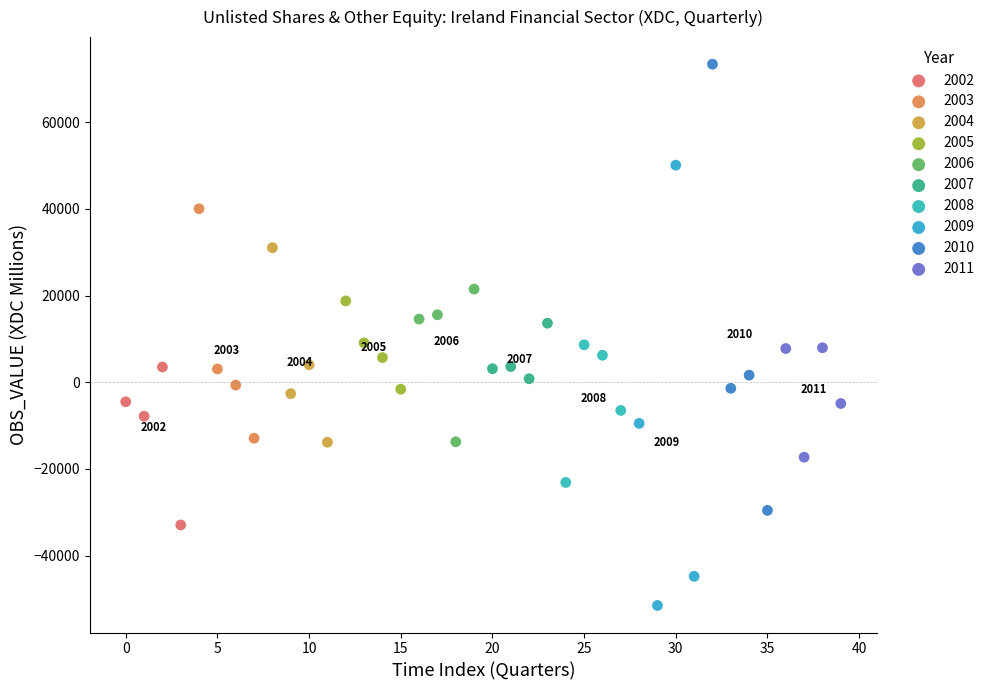

Which series reaches the maximum Y coordinate?

2010